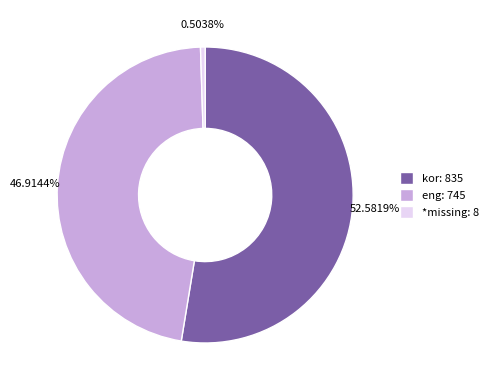

How many slices are in this pie chart?

3